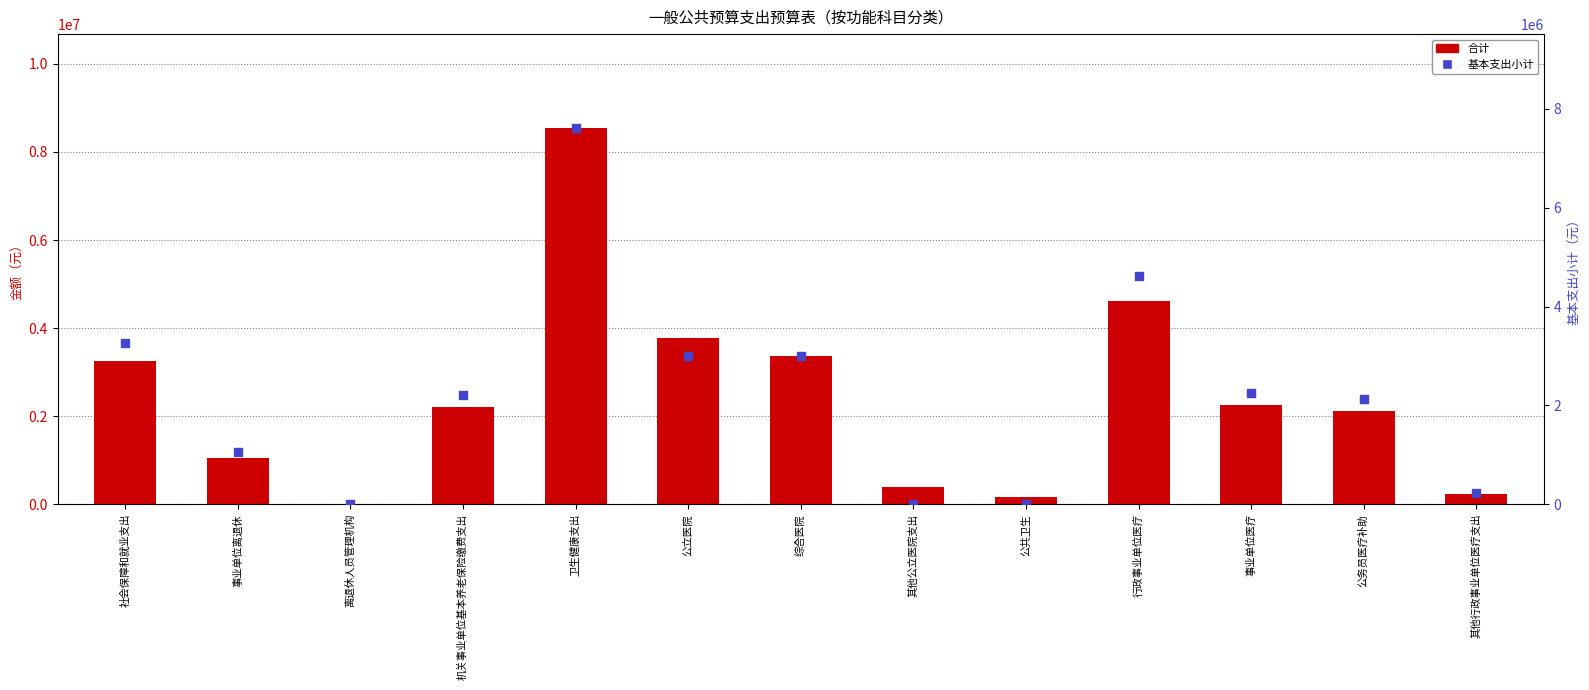

Is the value of 合计 at 卫生健康支出 greater than the value of 基本支出小计 at 综合医院?

Yes